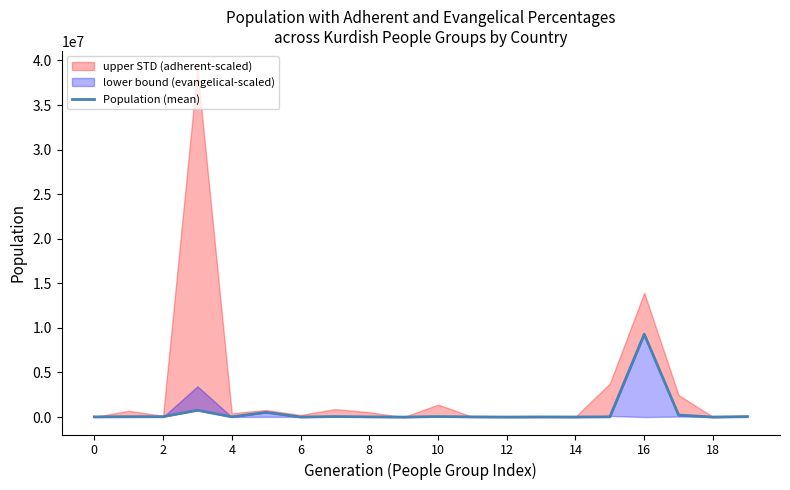

How many lines are shown in the chart?

1